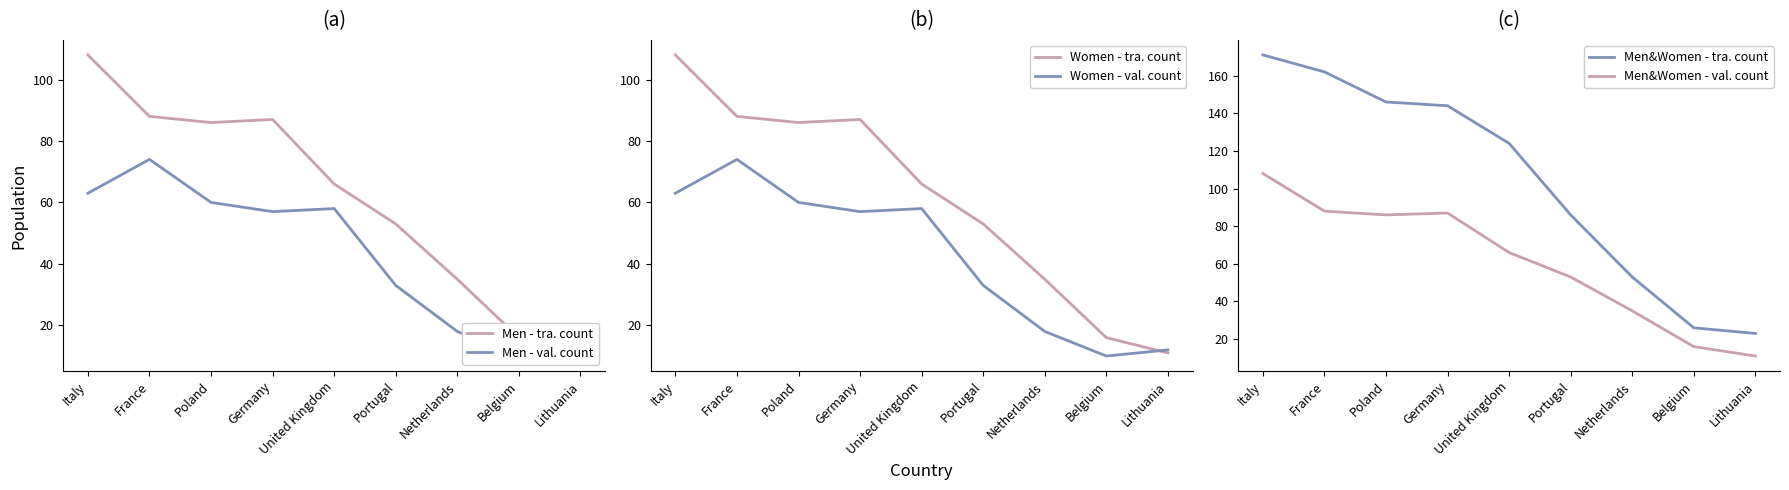

At Italy, list the series in order from largest to smallest.

Men&Women - tra. count, Men - tra. count, Women - tra. count, Men&Women - val. count, Men - val. count, Women - val. count